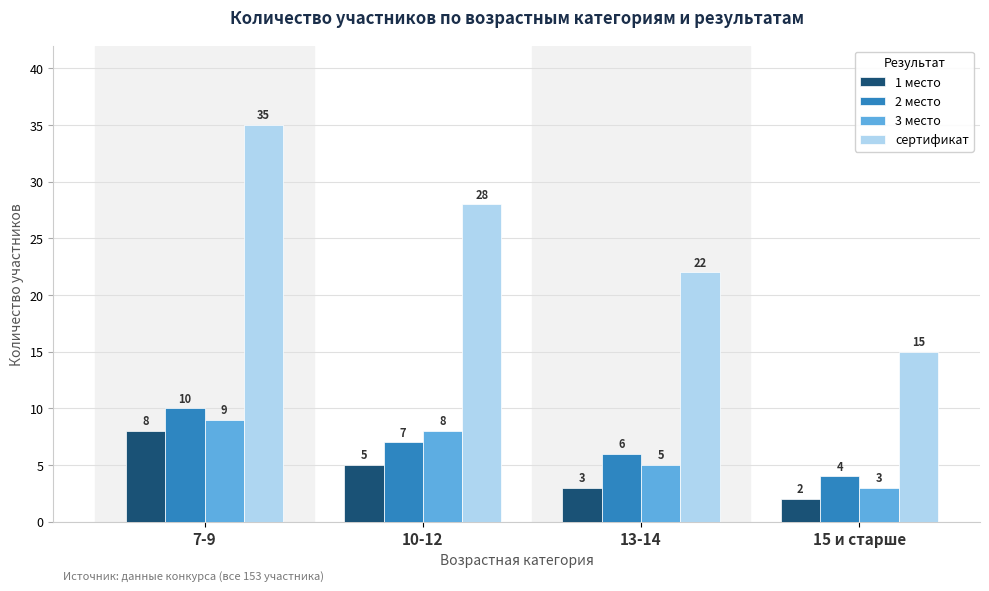

What is the difference between the сертификат values at 13-14 and 15 и старше?

7